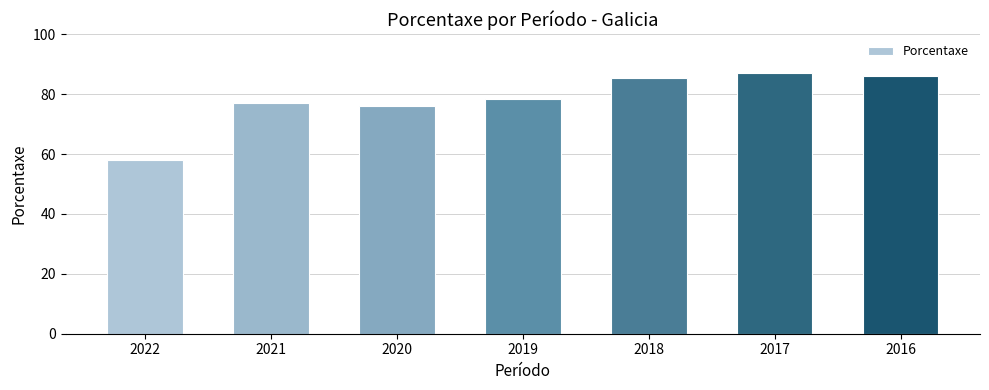

The value at 2018 is 85.2. True or false?

True